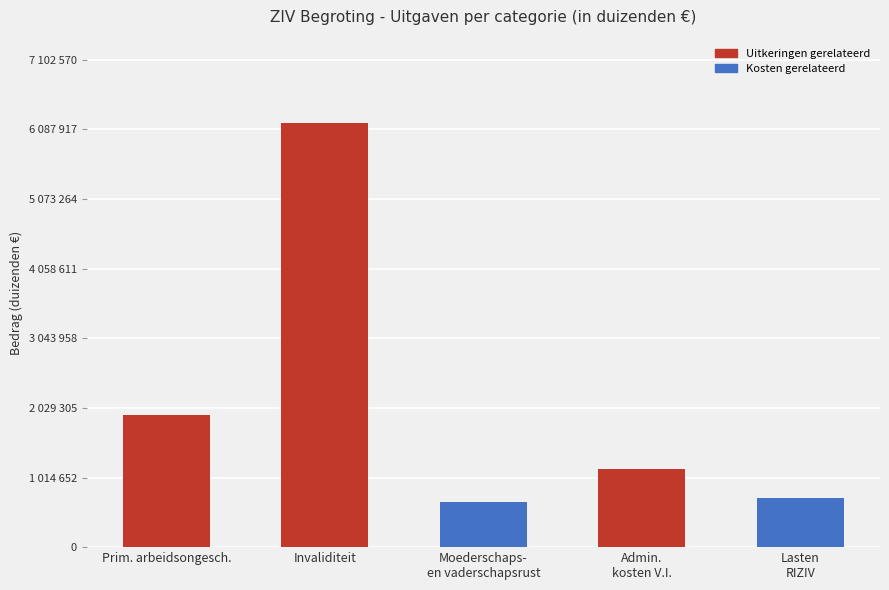

At which category does the chart reach its peak across all series?

Invaliditeit